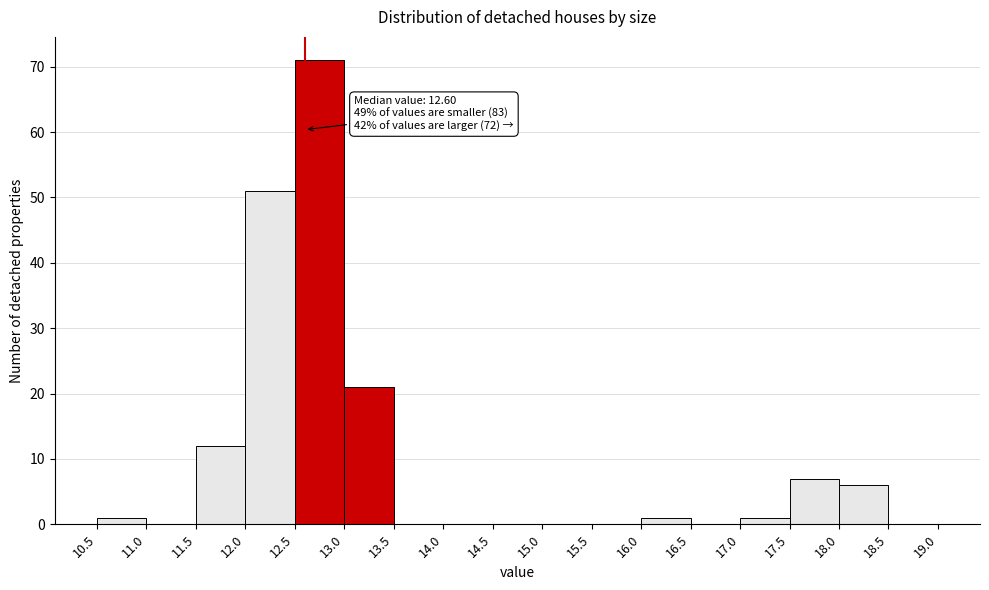

Over which range of the x-axis is the bar tallest?

12.5 to 13.0